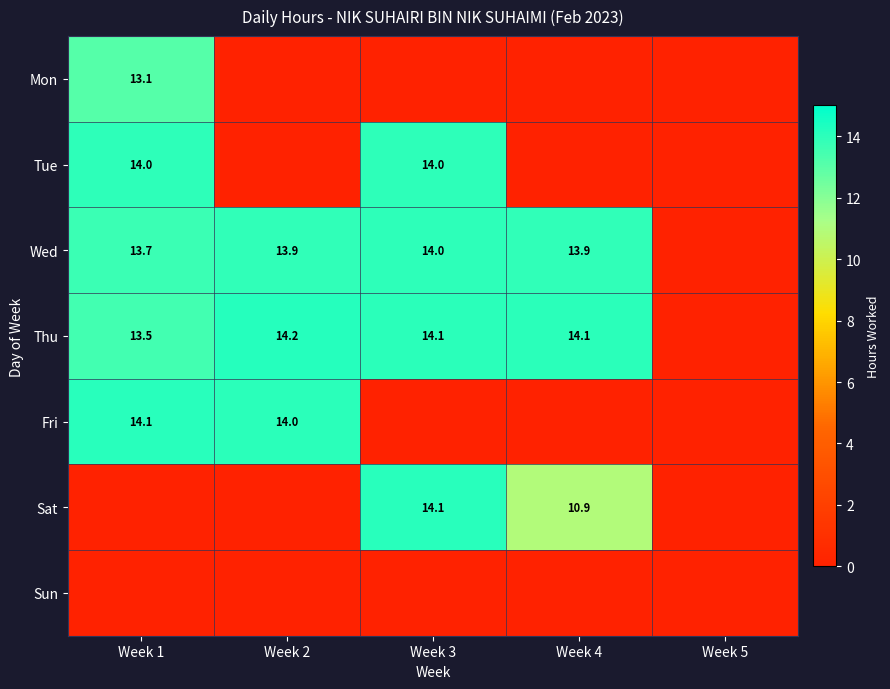

The value of Wed at Week 1 is 21.8. True or false?

False